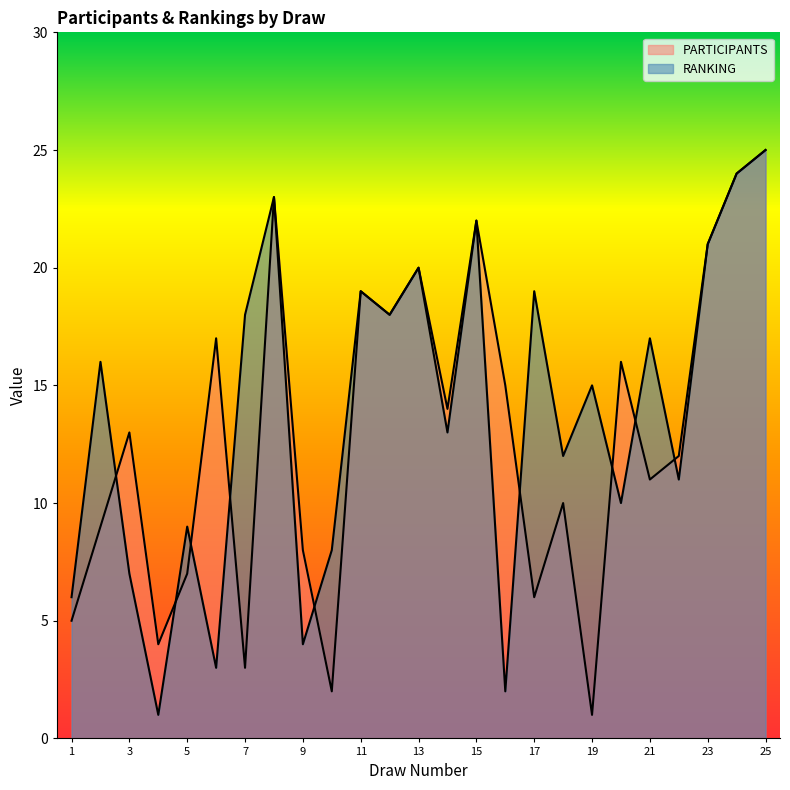

True or false: PARTICIPANTS and RANKING intersect in this chart.

True